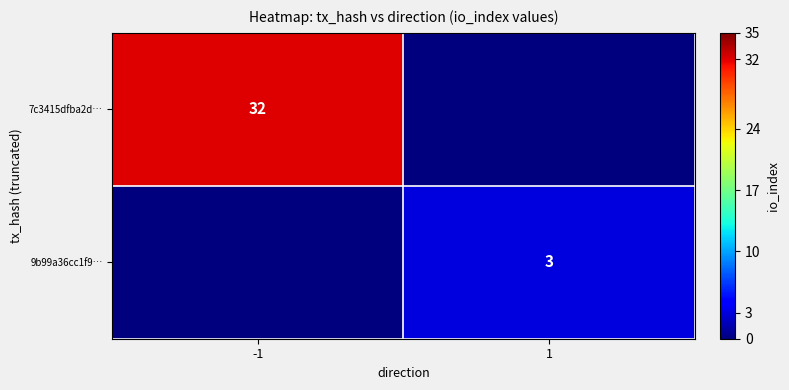

What is the difference between the highest and lowest values at 1?

3